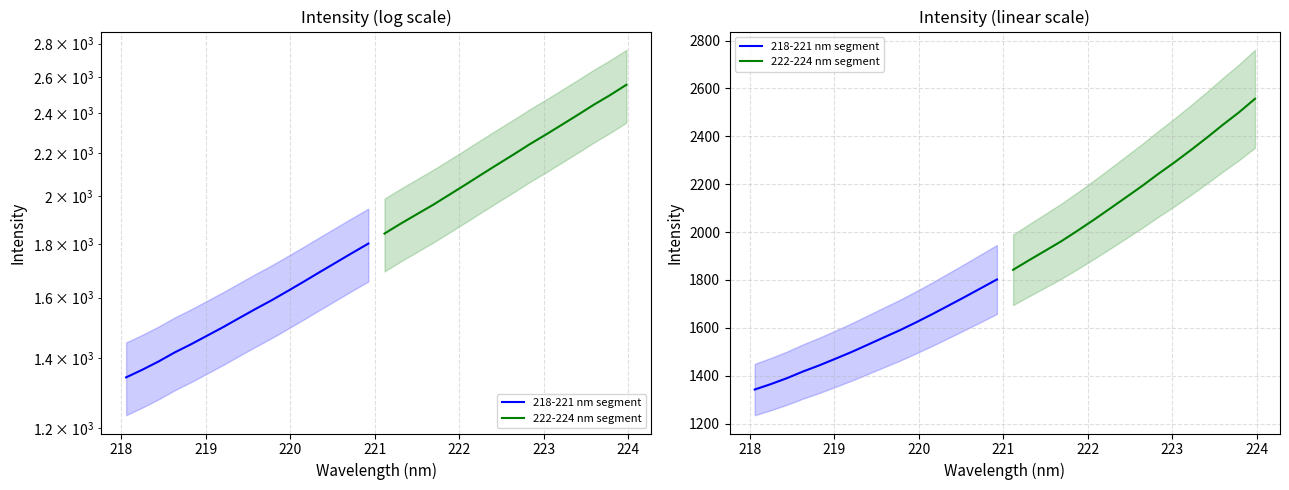

Which series has the widest spread of values?

222-224 nm segment